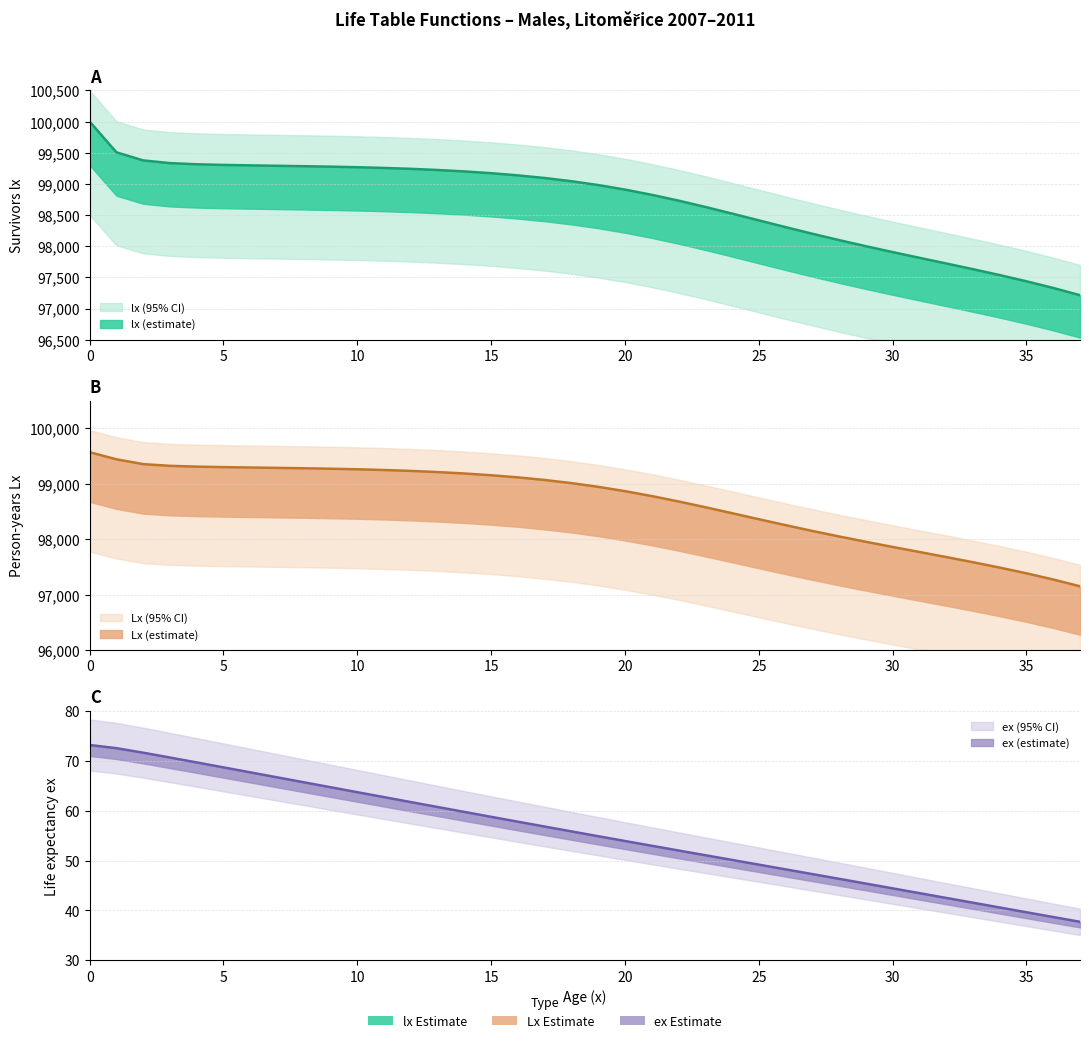

Reading left to right, what are all the values shown in this chart?

lx: 0=100000.0	1=99506.6	2=99376.9	3=99333.5	4=99314.9	5=99304.5	6=99297.0	7=99290.5	8=99283.9	9=99276.4	10=99267.4	11=99256.0	12=99241.4	13=99223.0	14=99200.0	15=99171.6	16=99136.8	17=99094.3	18=99042.8	19=98981.2	20=98908.5	21=98824.8	22=98731.3	23=98630.0	24=98523.4	25=98414.4	26=98305.8	27=98199.7	28=98097.5	29=97999.7	30=97905.4	31=97813.7	32=97722.9	33=97631.1	34=97536.4	35=97436.7	36=97329.8	37=97213.4
Lx: 0=99570.8	1=99441.7	2=99355.2	3=99324.2	4=99309.7	5=99300.7	6=99293.7	7=99287.2	8=99280.1	9=99271.9	10=99261.7	11=99248.7	12=99232.2	13=99211.5	14=99185.8	15=99154.2	16=99115.5	17=99068.6	18=99012.0	19=98944.8	20=98866.6	21=98778.0	22=98680.6	23=98576.7	24=98468.9	25=98360.1	26=98252.7	27=98148.6	28=98048.6	29=97952.5	30=97859.6	31=97768.3	32=97677.0	33=97583.7	34=97486.5	35=97383.3	36=97271.6	37=97149.2
ex: 0=73.2	1=72.5	2=71.6	3=70.7	4=69.7	5=68.7	6=67.7	7=66.7	8=65.7	9=64.7	10=63.7	11=62.7	12=61.7	13=60.7	14=59.8	15=58.8	16=57.8	17=56.8	18=55.8	19=54.9	20=53.9	21=53.0	22=52.0	23=51.1	24=50.1	25=49.2	26=48.2	27=47.3	28=46.3	29=45.4	30=44.4	31=43.5	32=42.5	33=41.5	34=40.6	35=39.6	36=38.7	37=37.7